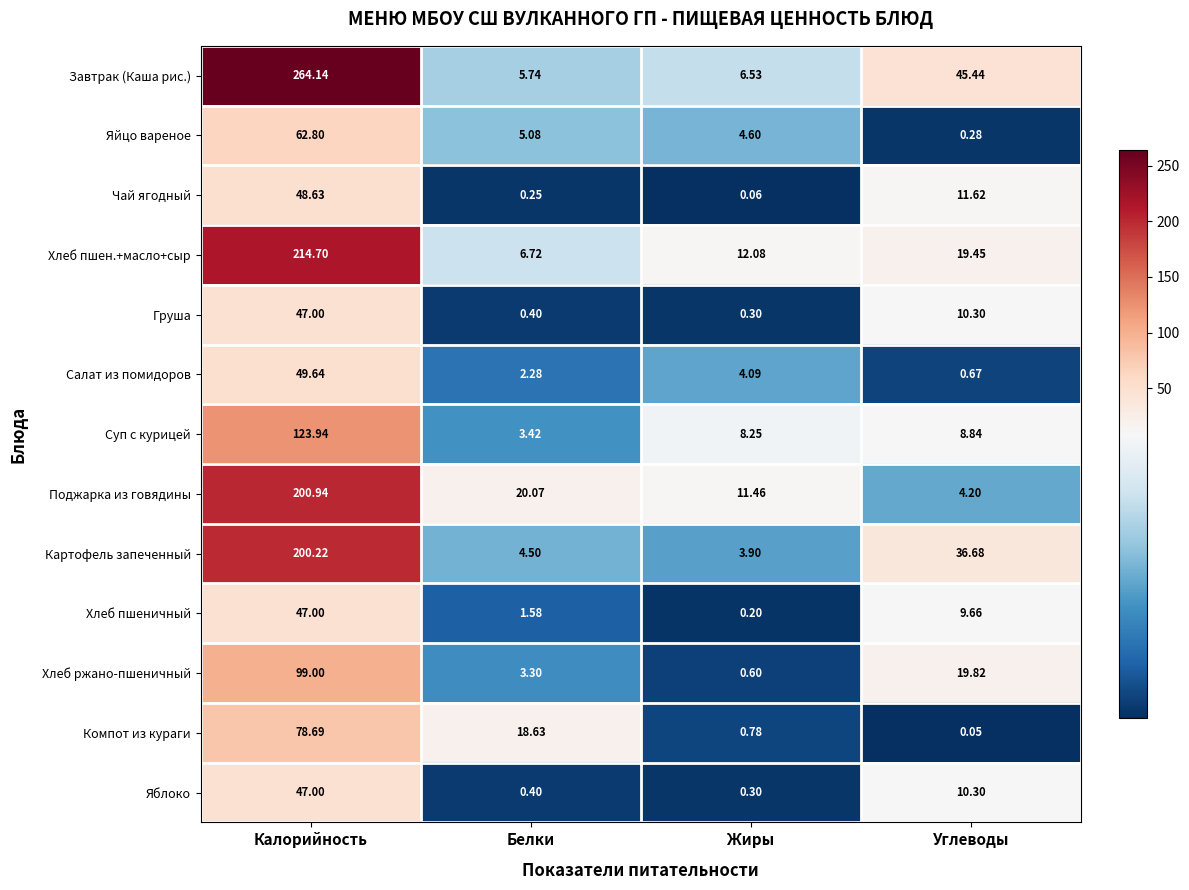

List the labels in order of Хлеб пшеничный value, largest first.

Калорийность, Углеводы, Белки, Жиры